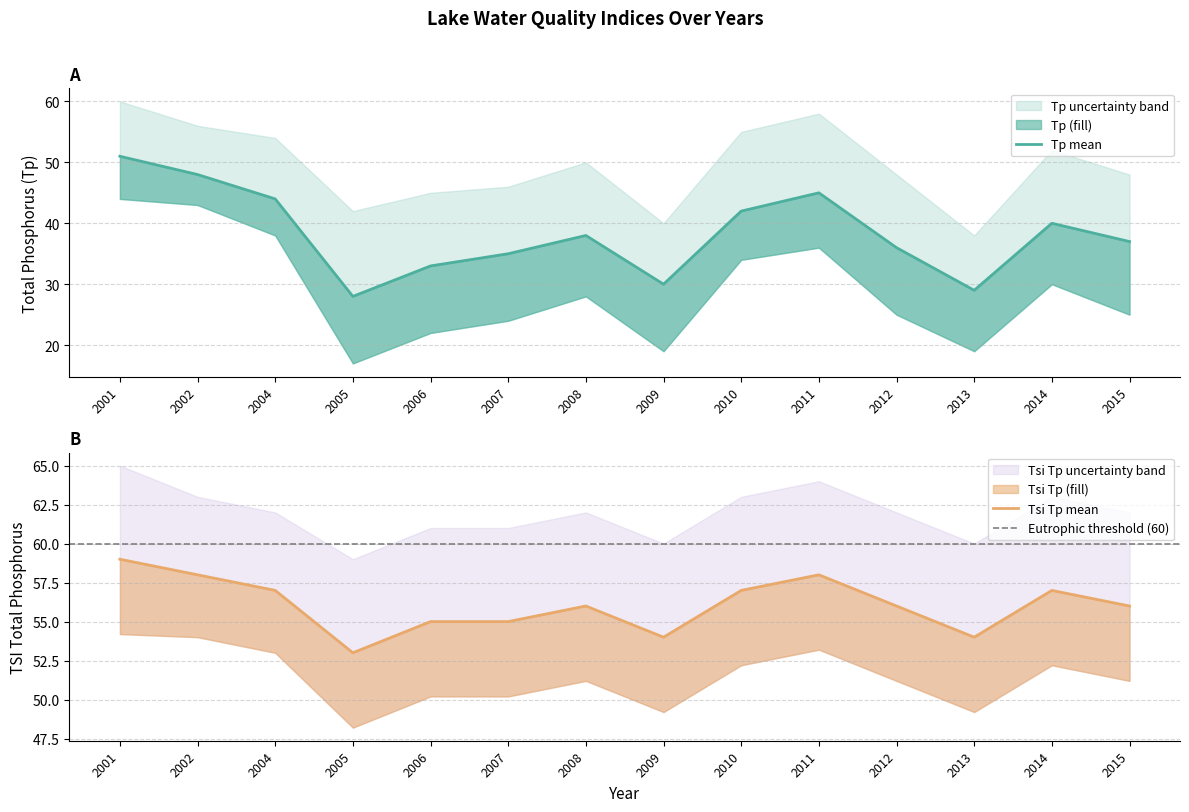

How many data points does each series have?

14